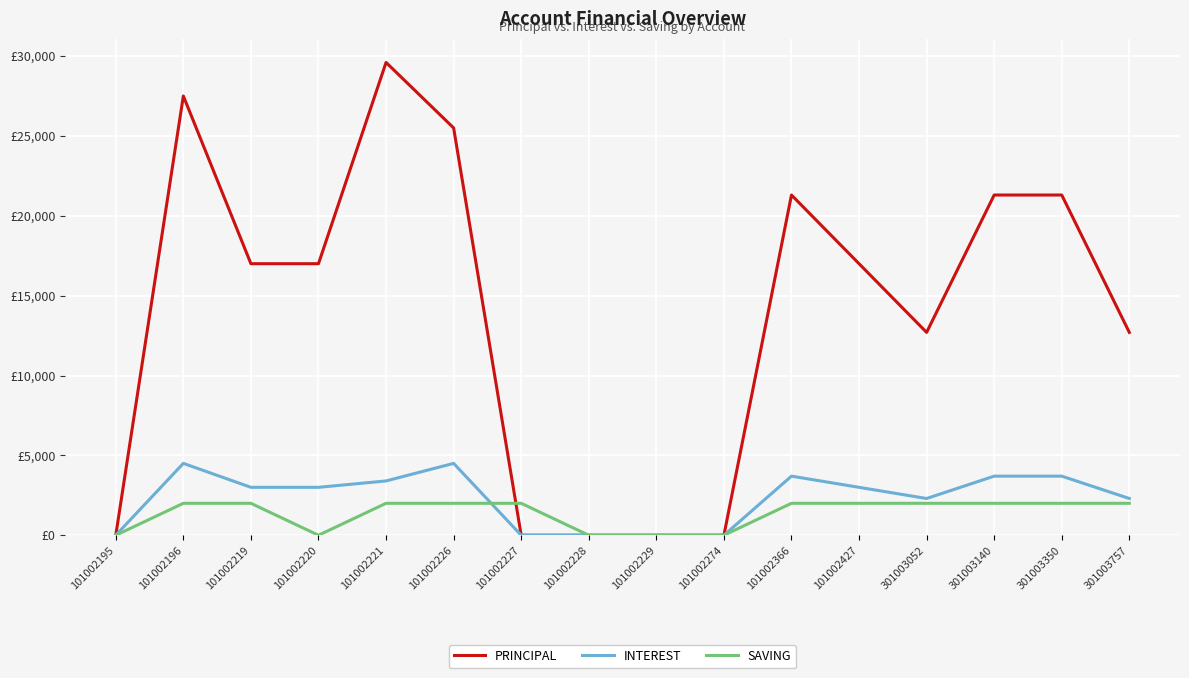

Which has a higher value, 101002427 or 301003757?

101002427